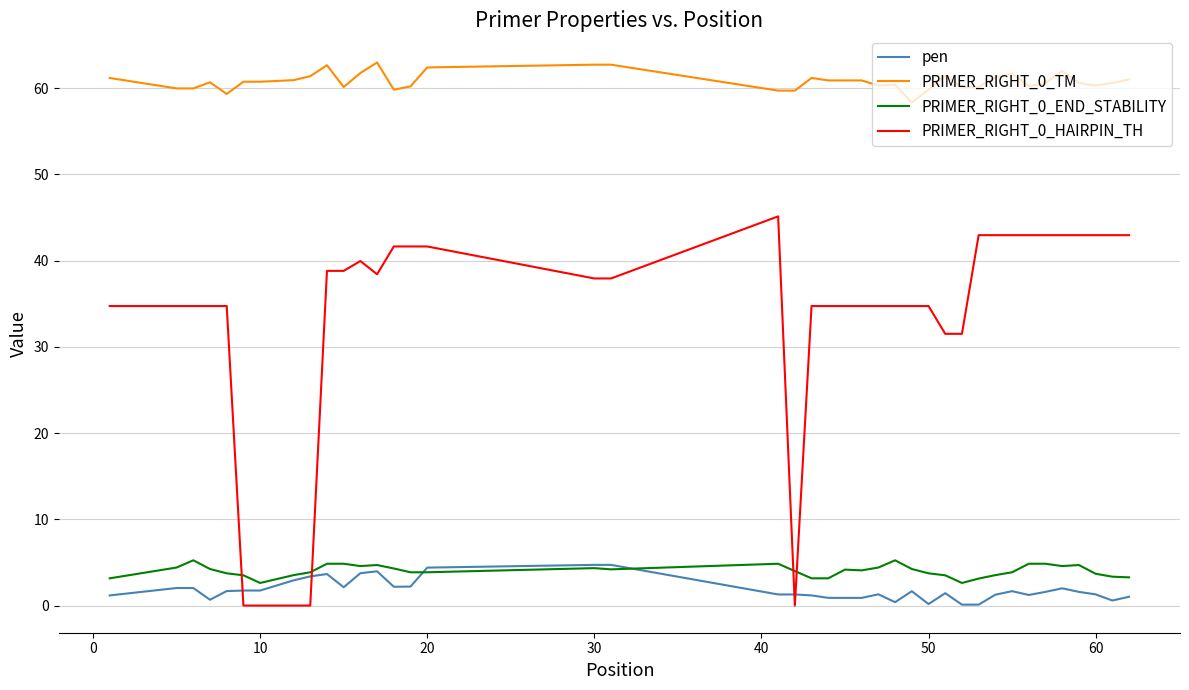

Does the chart have visible grid lines?

Yes